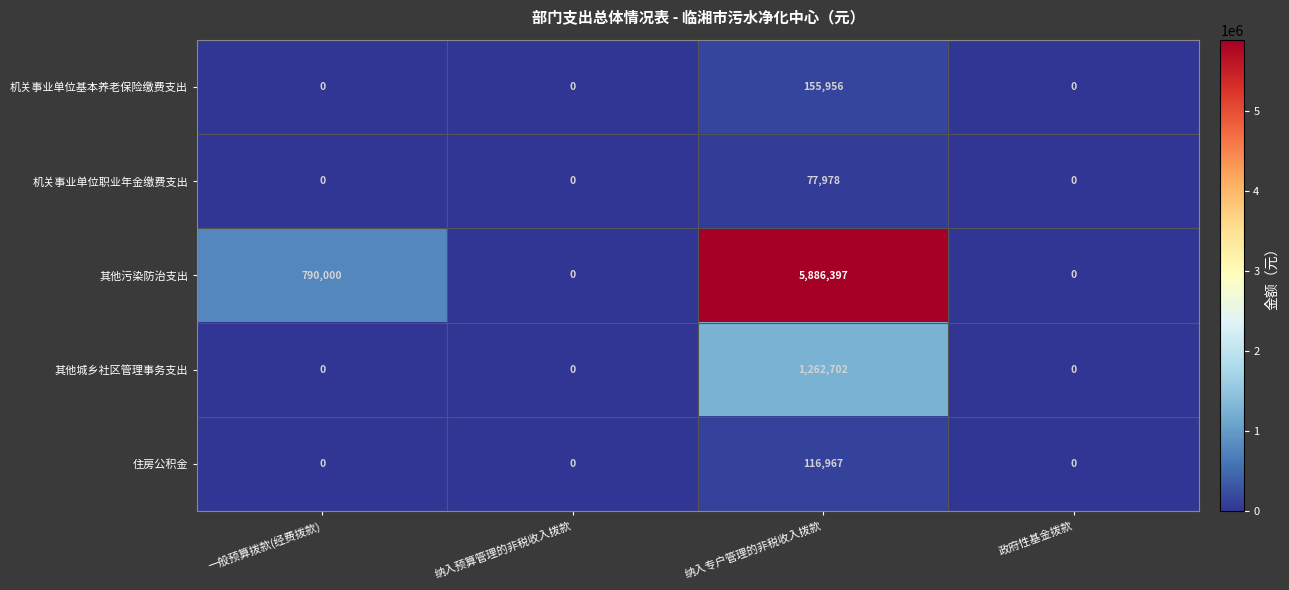

Reading left to right, transcribe all the data shown in this chart.

机关事业单位基本养老保险缴费支出: 0	0	155956	0
机关事业单位职业年金缴费支出: 0	0	77978	0
其他污染防治支出: 790000	0	5886397	0
其他城乡社区管理事务支出: 0	0	1262702	0
住房公积金: 0	0	116967	0